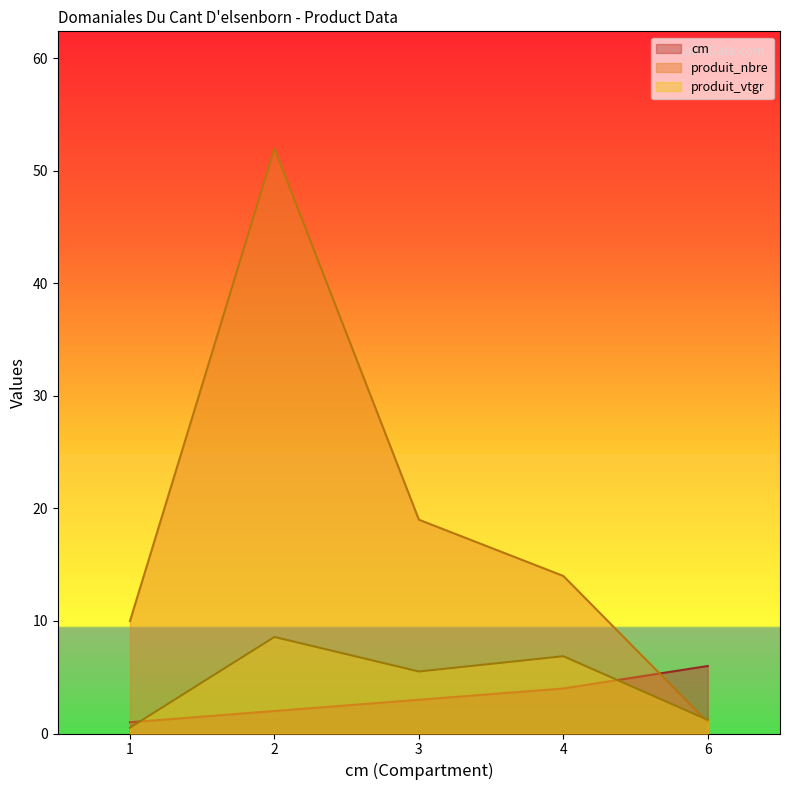

Is it true that produit_vtgr equals 0.5 at 1?

True